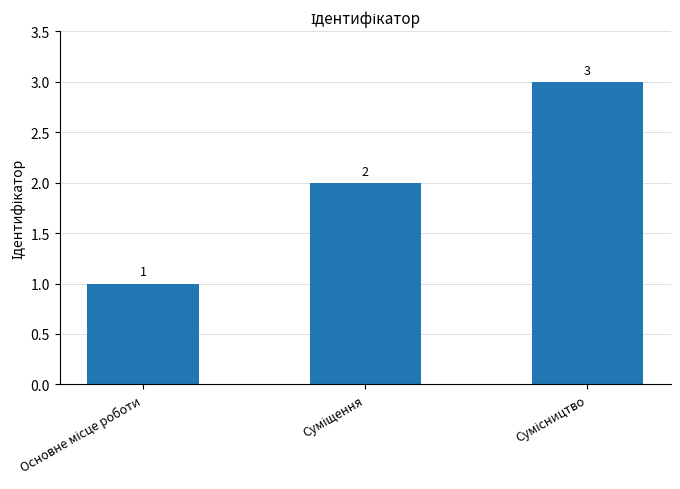

Reading right to left, what are all the values shown in this chart?

3	2	1